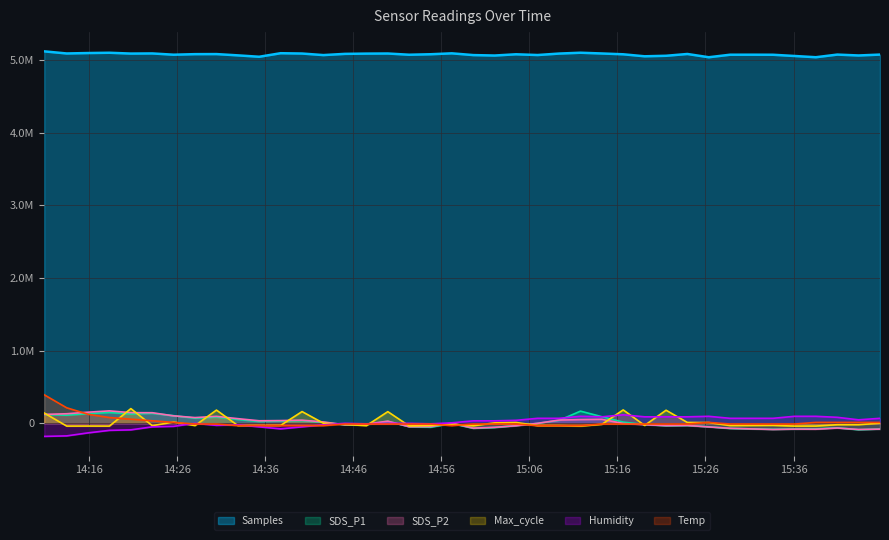

True or false: Humidity has a value of 87208.7 at 2021/06/08 15:19:06.

True